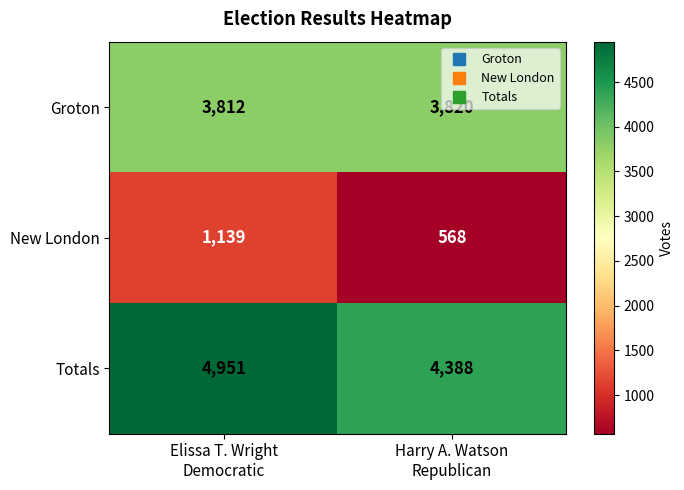

List the series in order of their overall mean, highest first.

Totals, Groton, New London